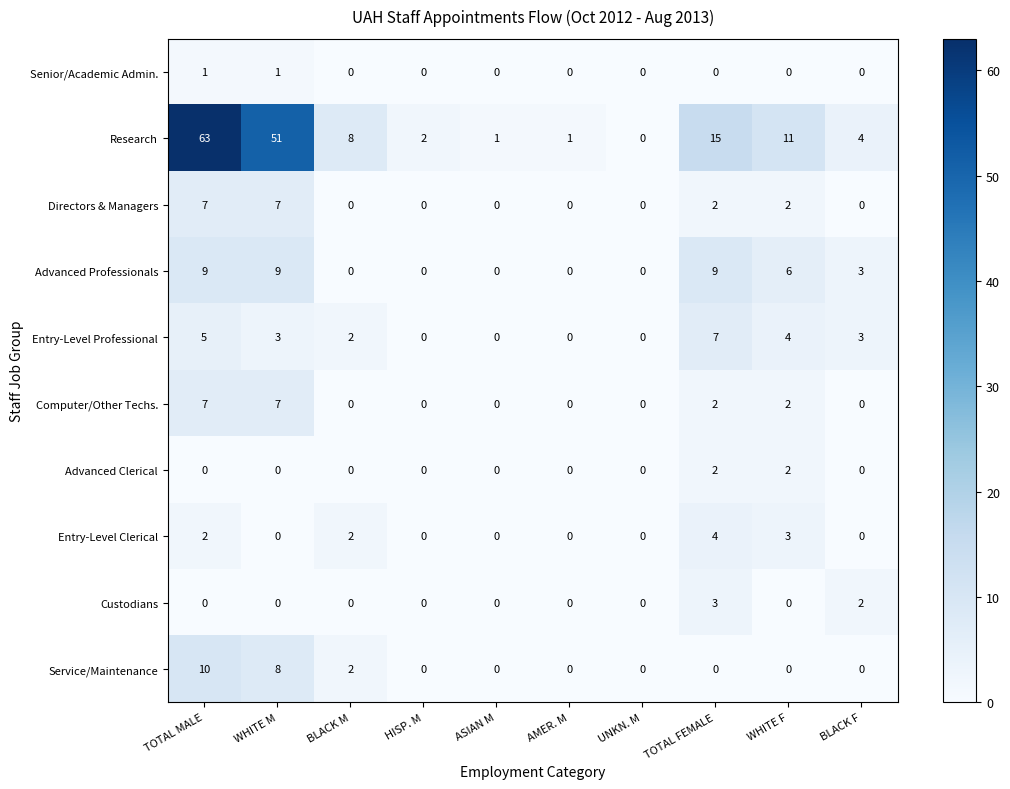

What is the maximum value for Research?

63